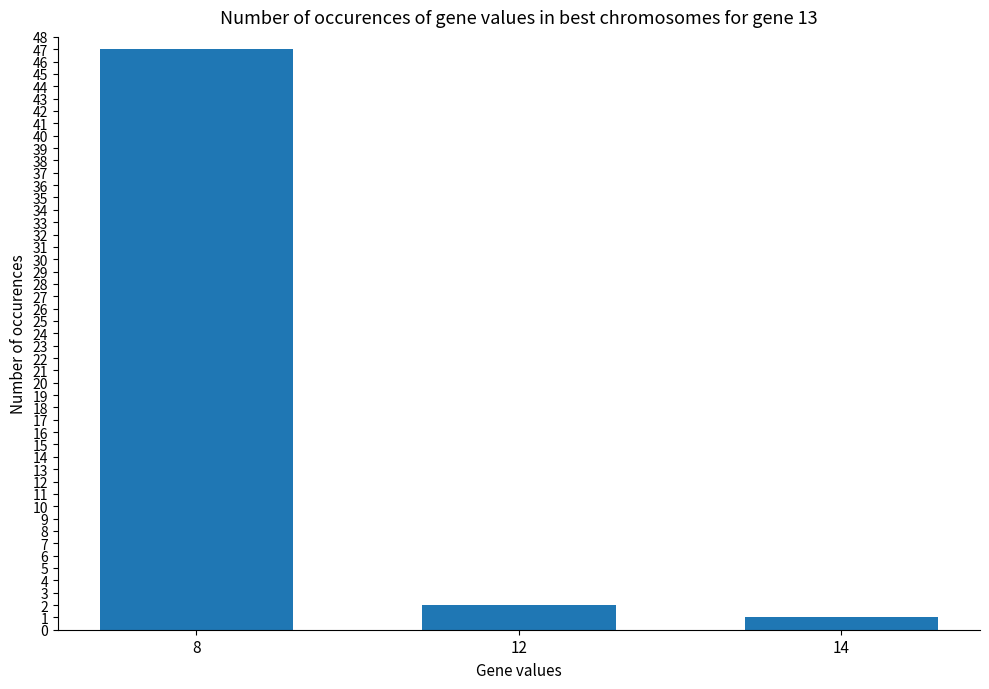

At which label does the data first exceed 2?

8